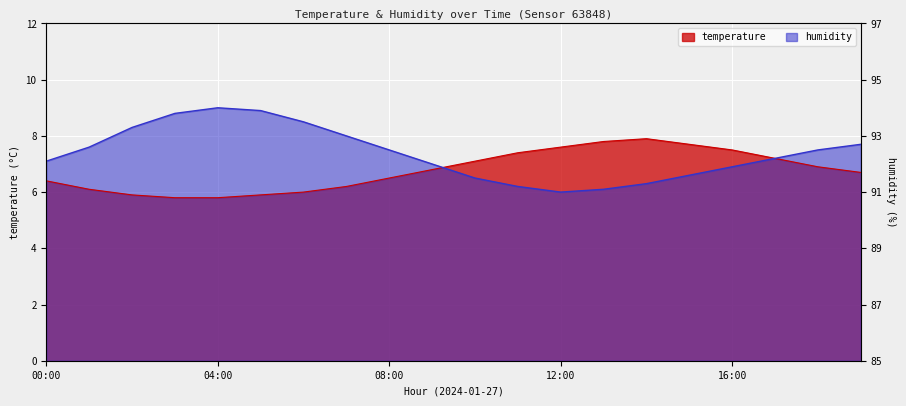

What is the approximate value of humidity at 07:00?

8.0